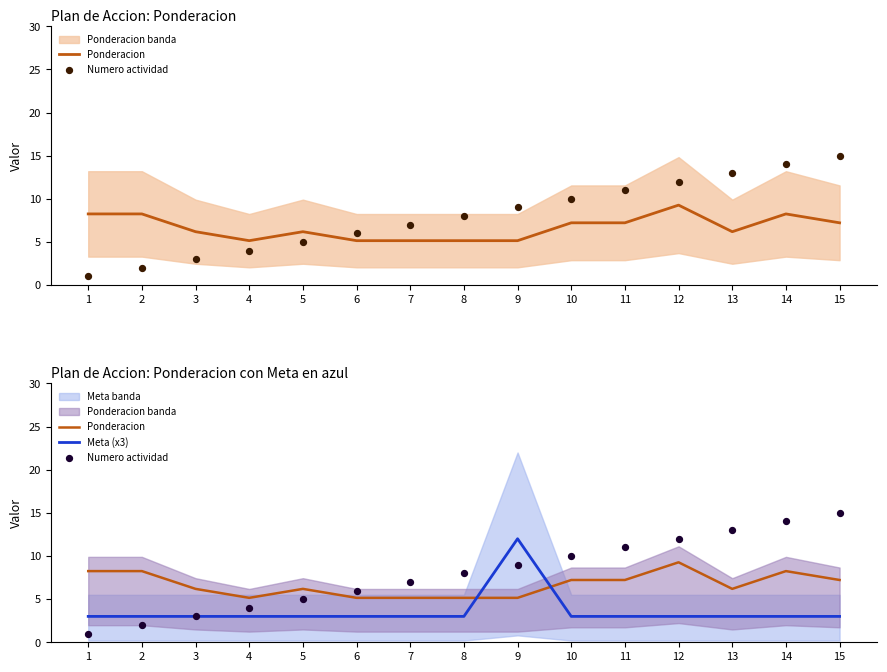

At how many categories does at least one series exceed 3?

15